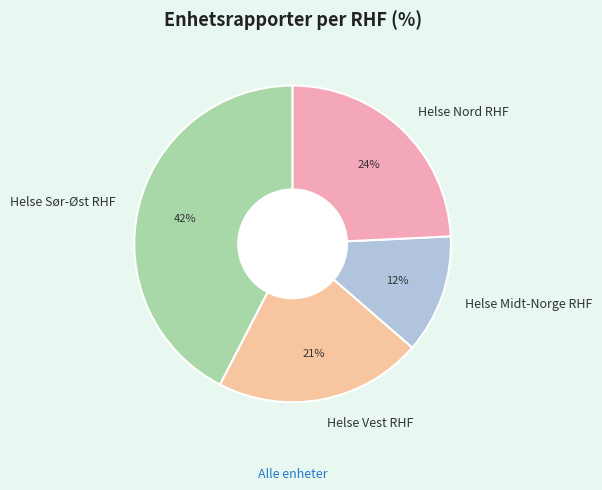

Is it true that Helse Sør-Øst RHF is 36% of the pie?

False